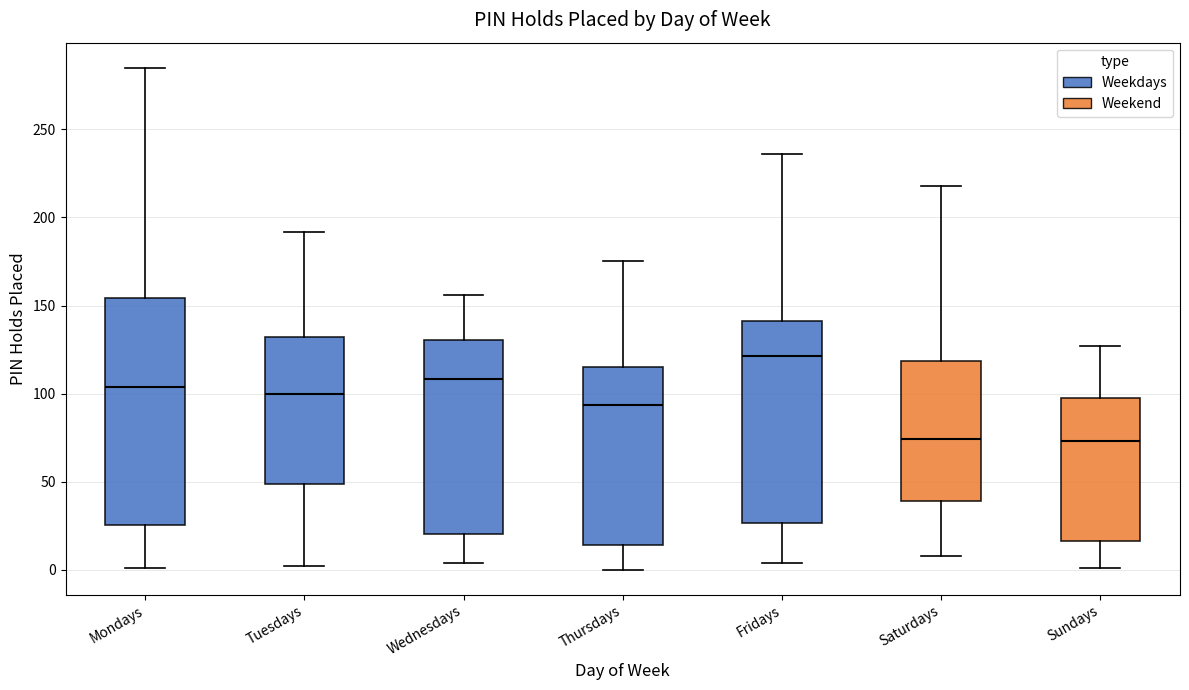

Where does the upper whisker of the box for Thursdays end on the y-axis? The values are not printed on the chart, so give them approximately, as read against the axis.

175